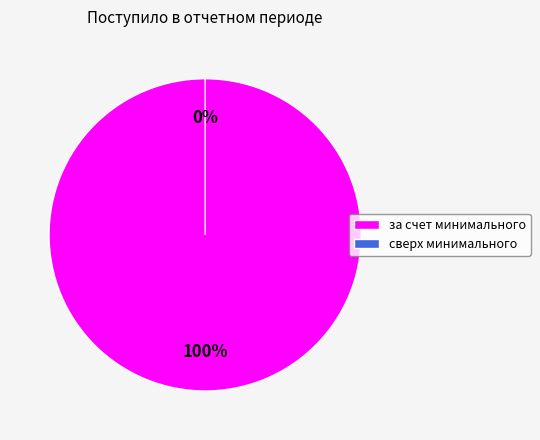

To the nearest percent, what is the combined percentage of за счет минимального взноса and сверх минимального размера взноса?

100%